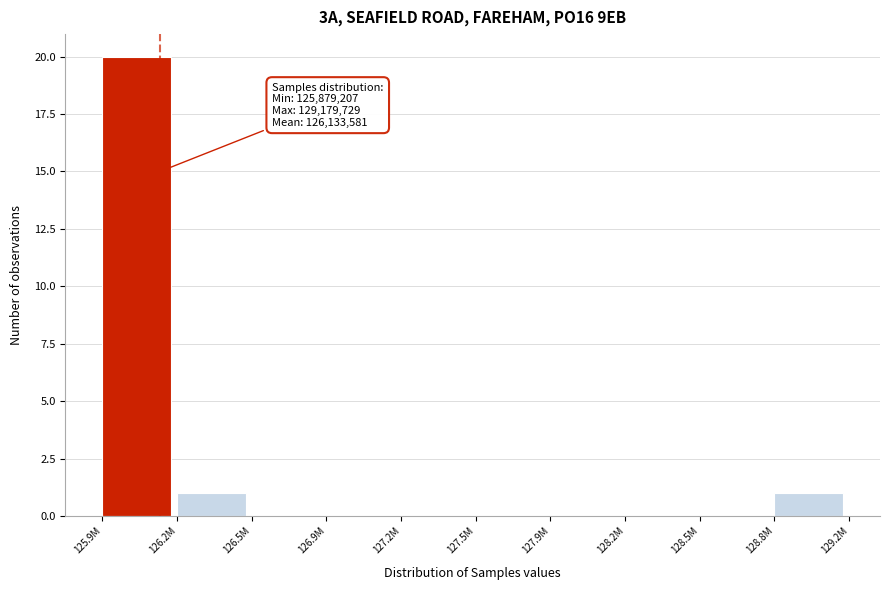

Reading right to left, extract all data points from this chart.

128.8M=1	128.5M=0	128.2M=0	127.9M=0	127.5M=0	127.2M=0	126.9M=0	126.5M=0	126.2M=1	125.9M=20